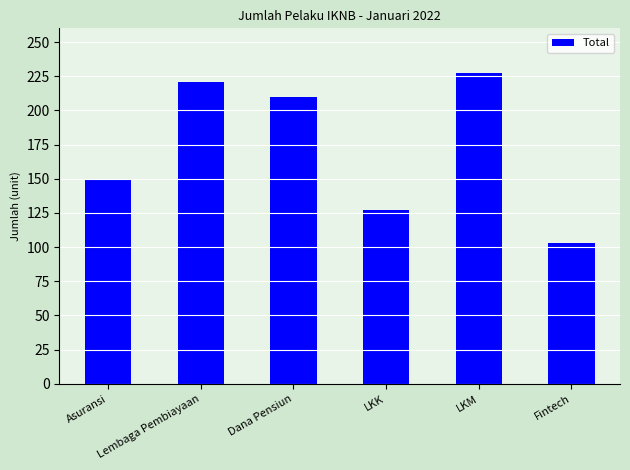

True or false: the data shows 290 at Dana Pensiun.

False